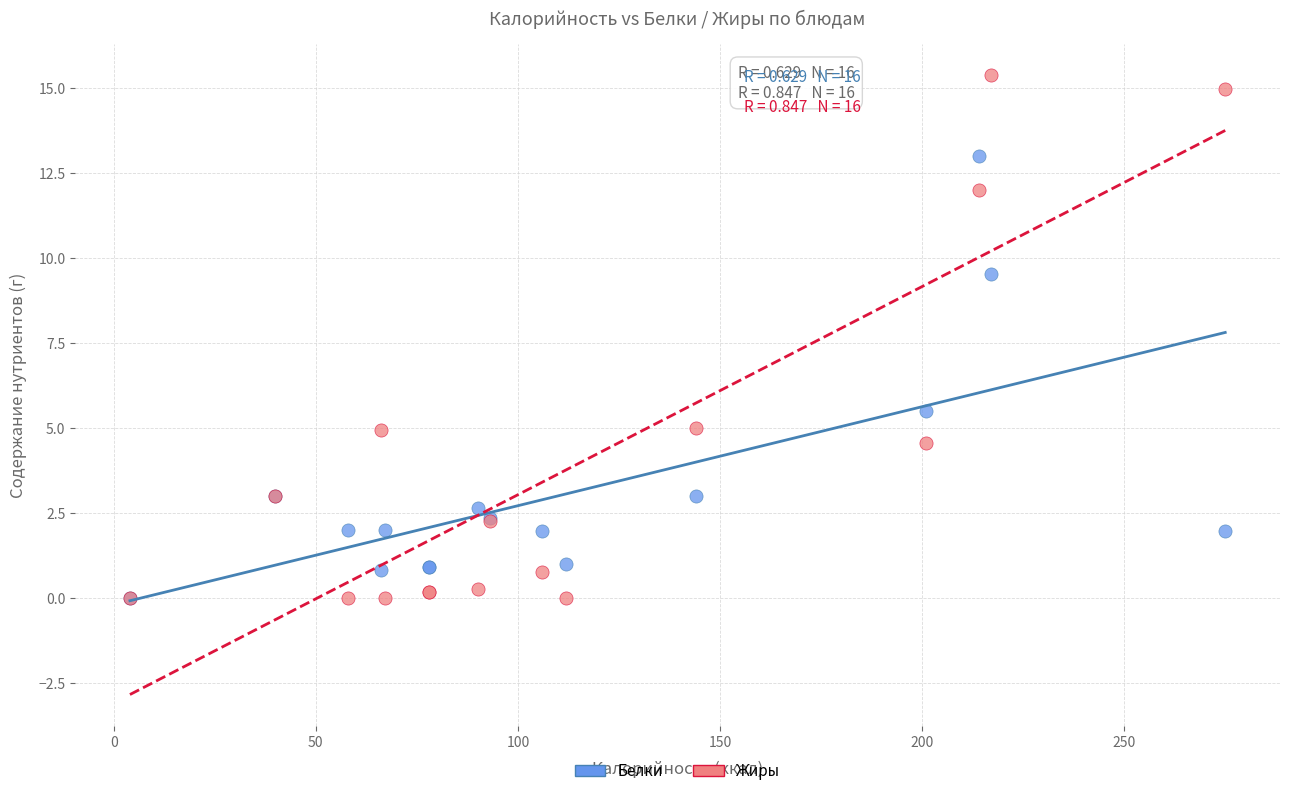

Across all series, what Y value is closest to 7?

5.5